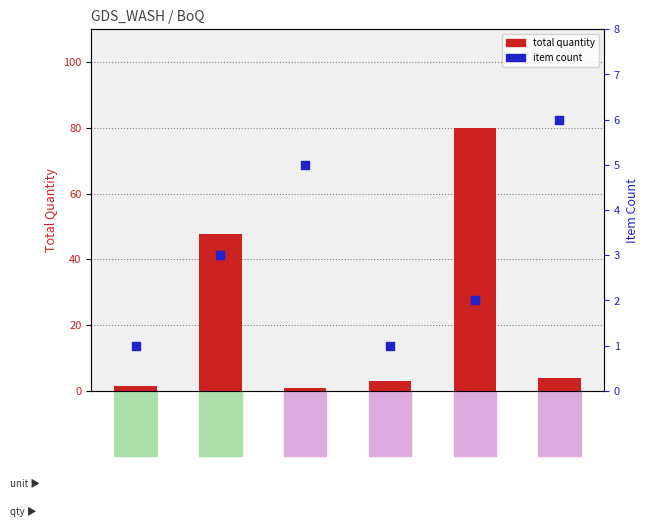

Is the value of item count at Each greater than the value of total quantity at Each?

Yes